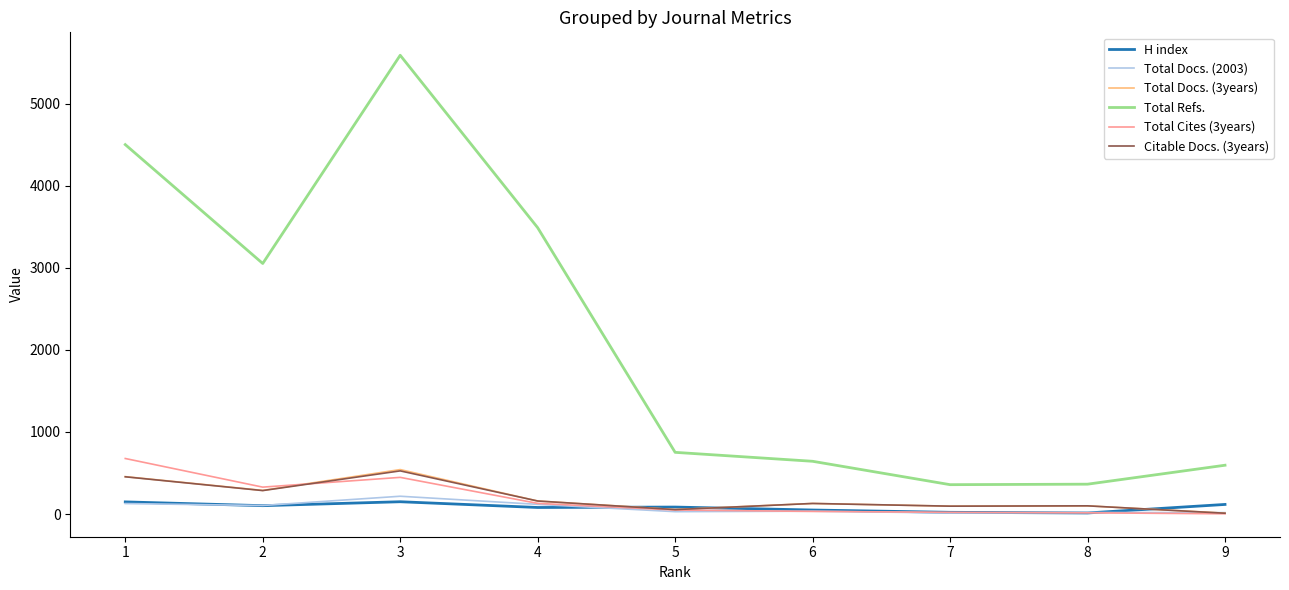

True or false: Total Refs. and Total Cites (3years) cross at least once.

False